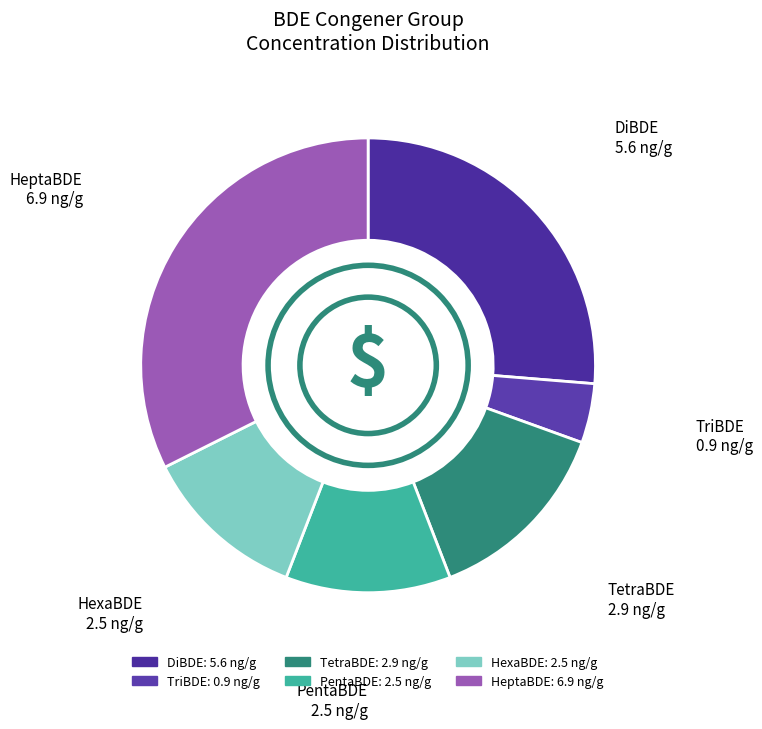

How many slices are in this pie chart?

6